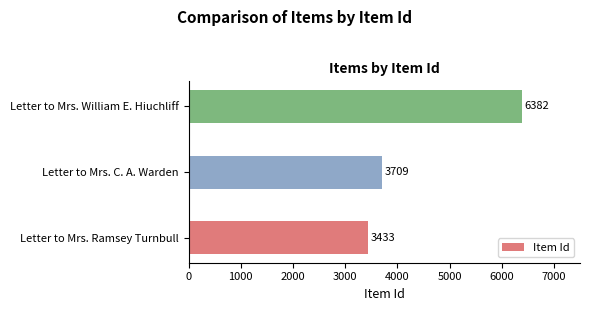

Reading bottom to top, transcribe all the data shown in this chart.

Letter to Mrs. Ramsey Turnbull=3433	Letter to Mrs. C. A. Warden=3709	Letter to Mrs. William E. Hiuchliff=6382